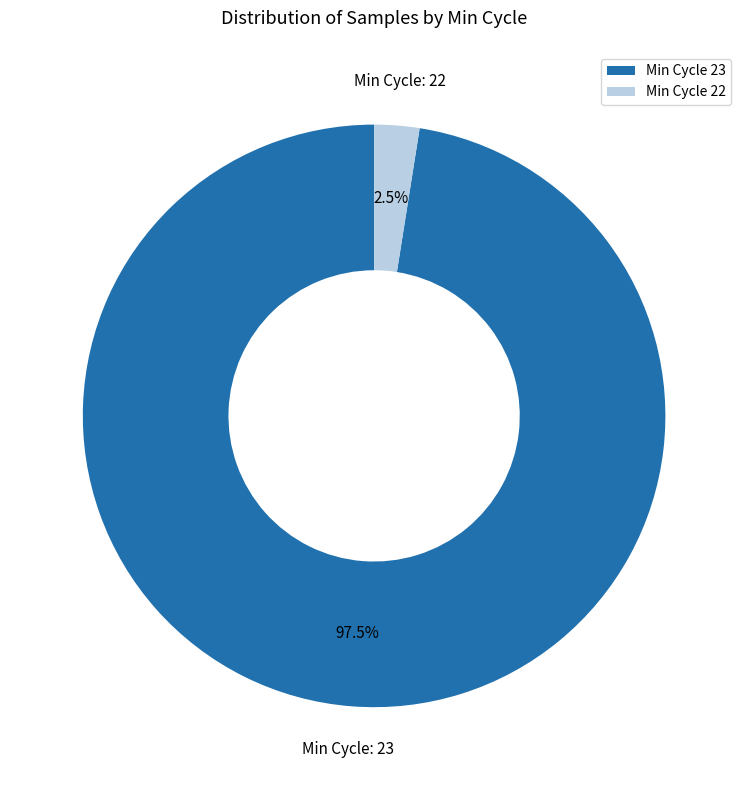

What percentage do Min Cycle 23 and Min Cycle 22 together represent?

100.0%